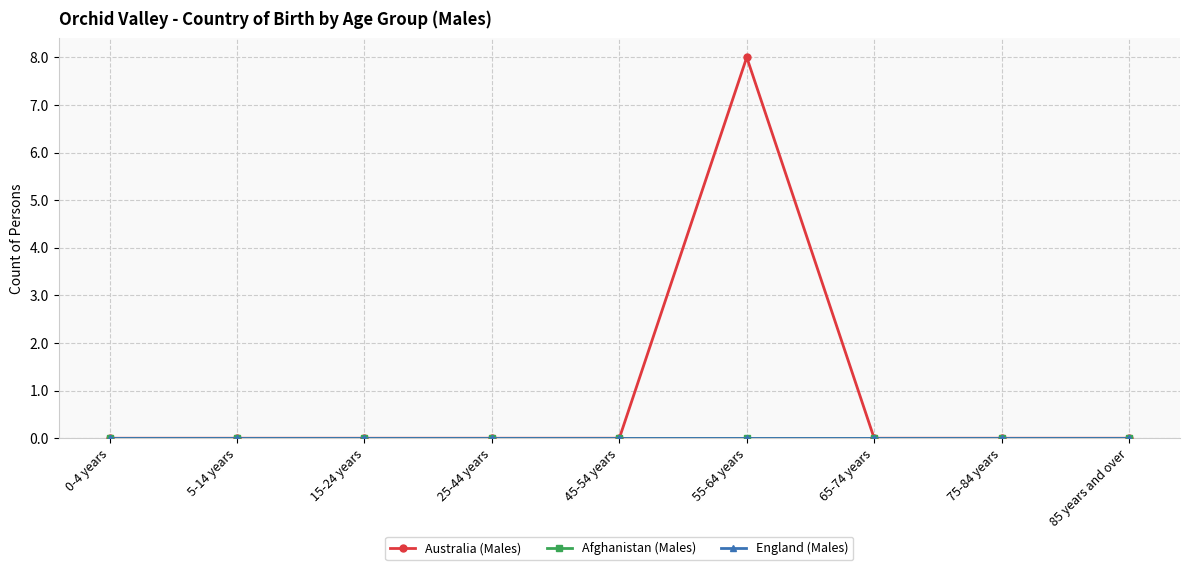

Does the chart have visible grid lines?

Yes